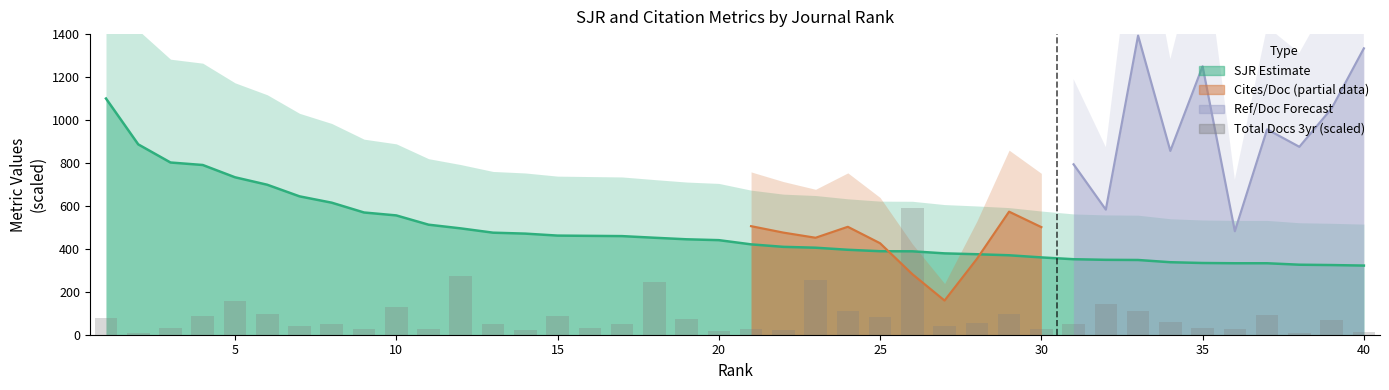

What is the change in value from 14 to 21?

-65.4